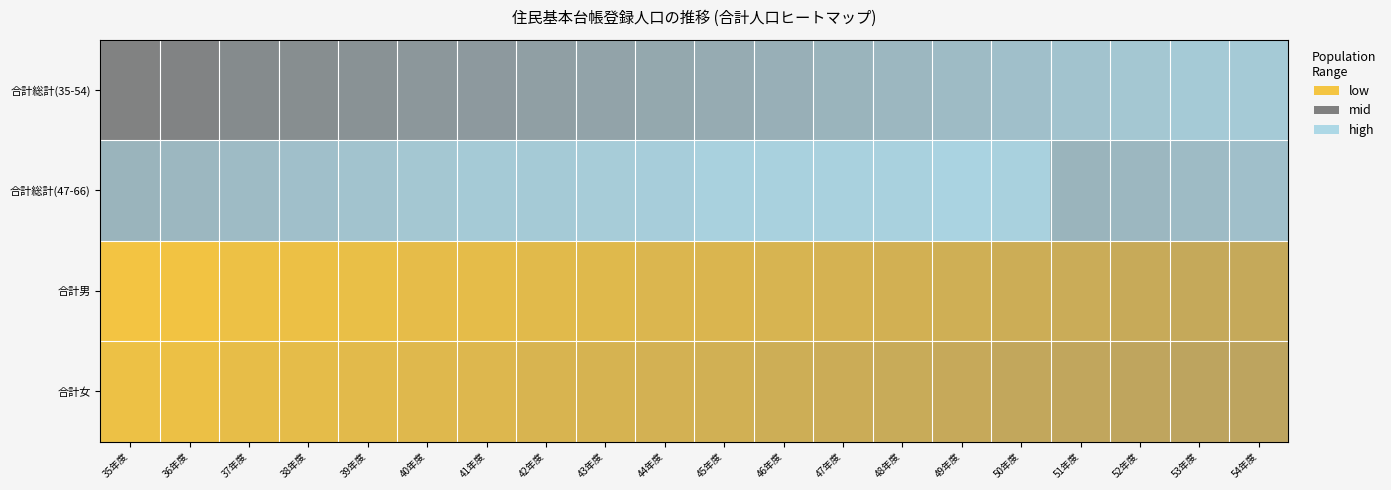

What is the difference between the highest and lowest values at 47年度?

134001